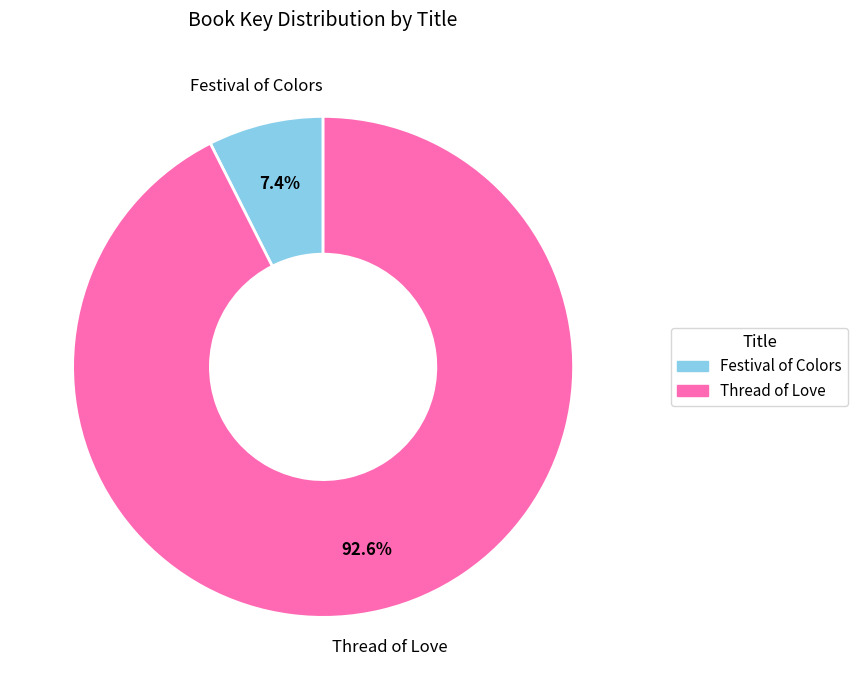

To the nearest percent, what percentage of the pie is Thread of Love?

93%